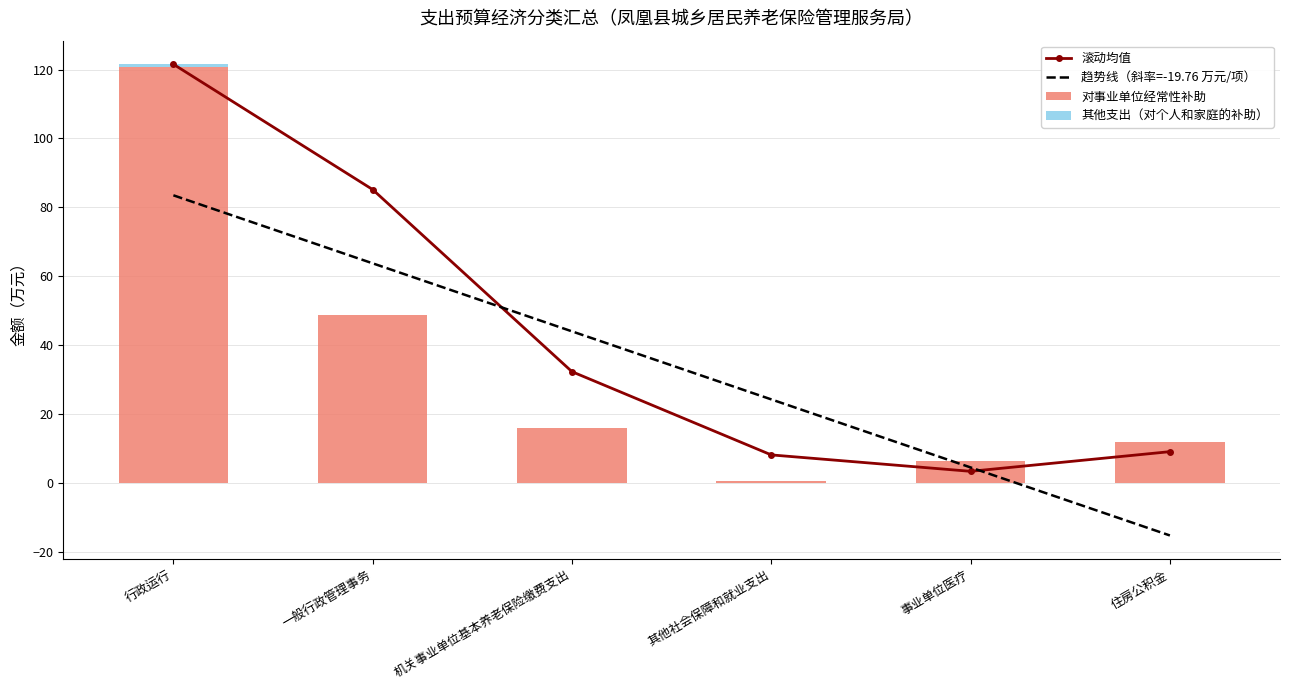

Which has a higher value, 住房公积金 or 机关事业单位基本养老保险缴费支出?

机关事业单位基本养老保险缴费支出